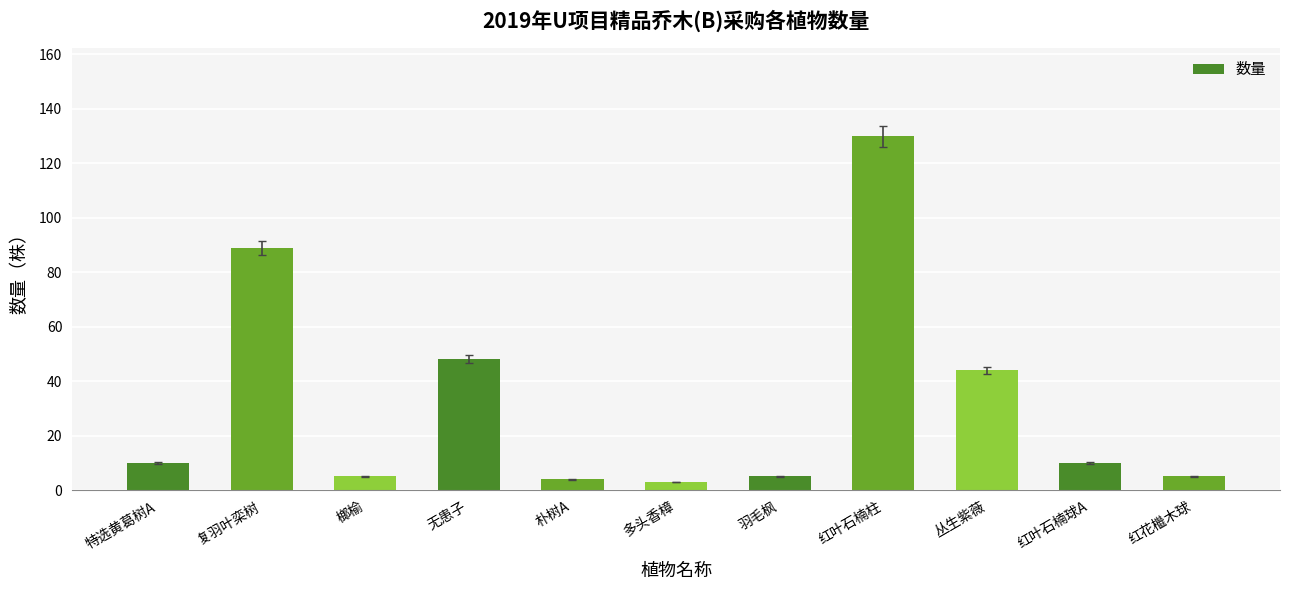

What is the change in value from 复羽叶栾树 to 红叶石楠柱?

+41